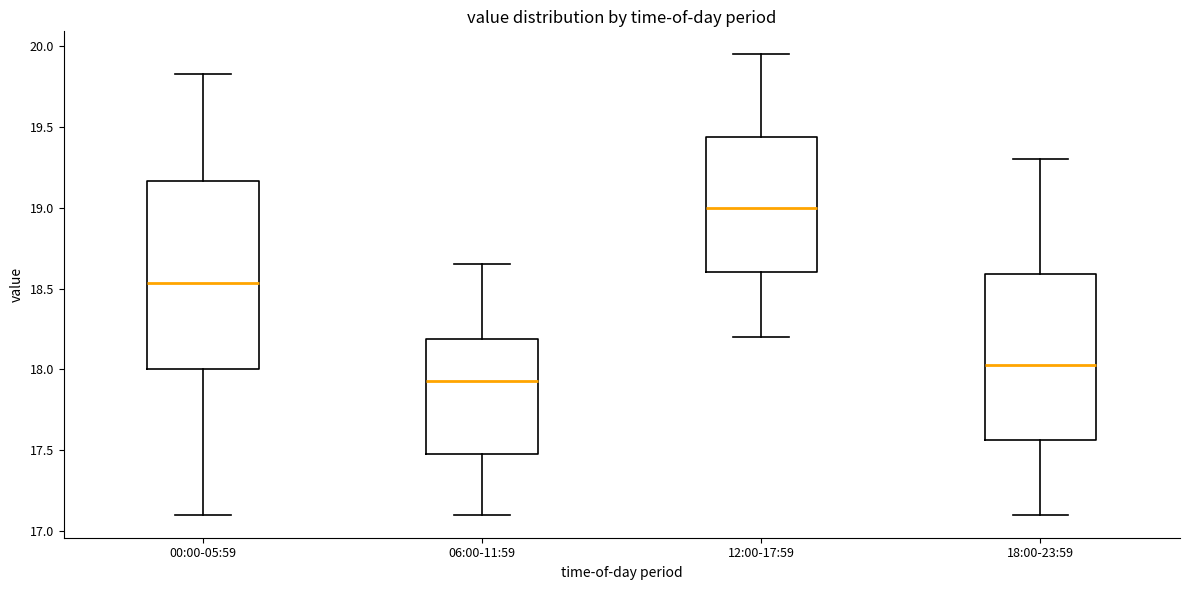

Where does the median line of the box for 12:00-17:59 sit on the y-axis? The values are not printed on the chart, so give them approximately, as read against the axis.

19.00